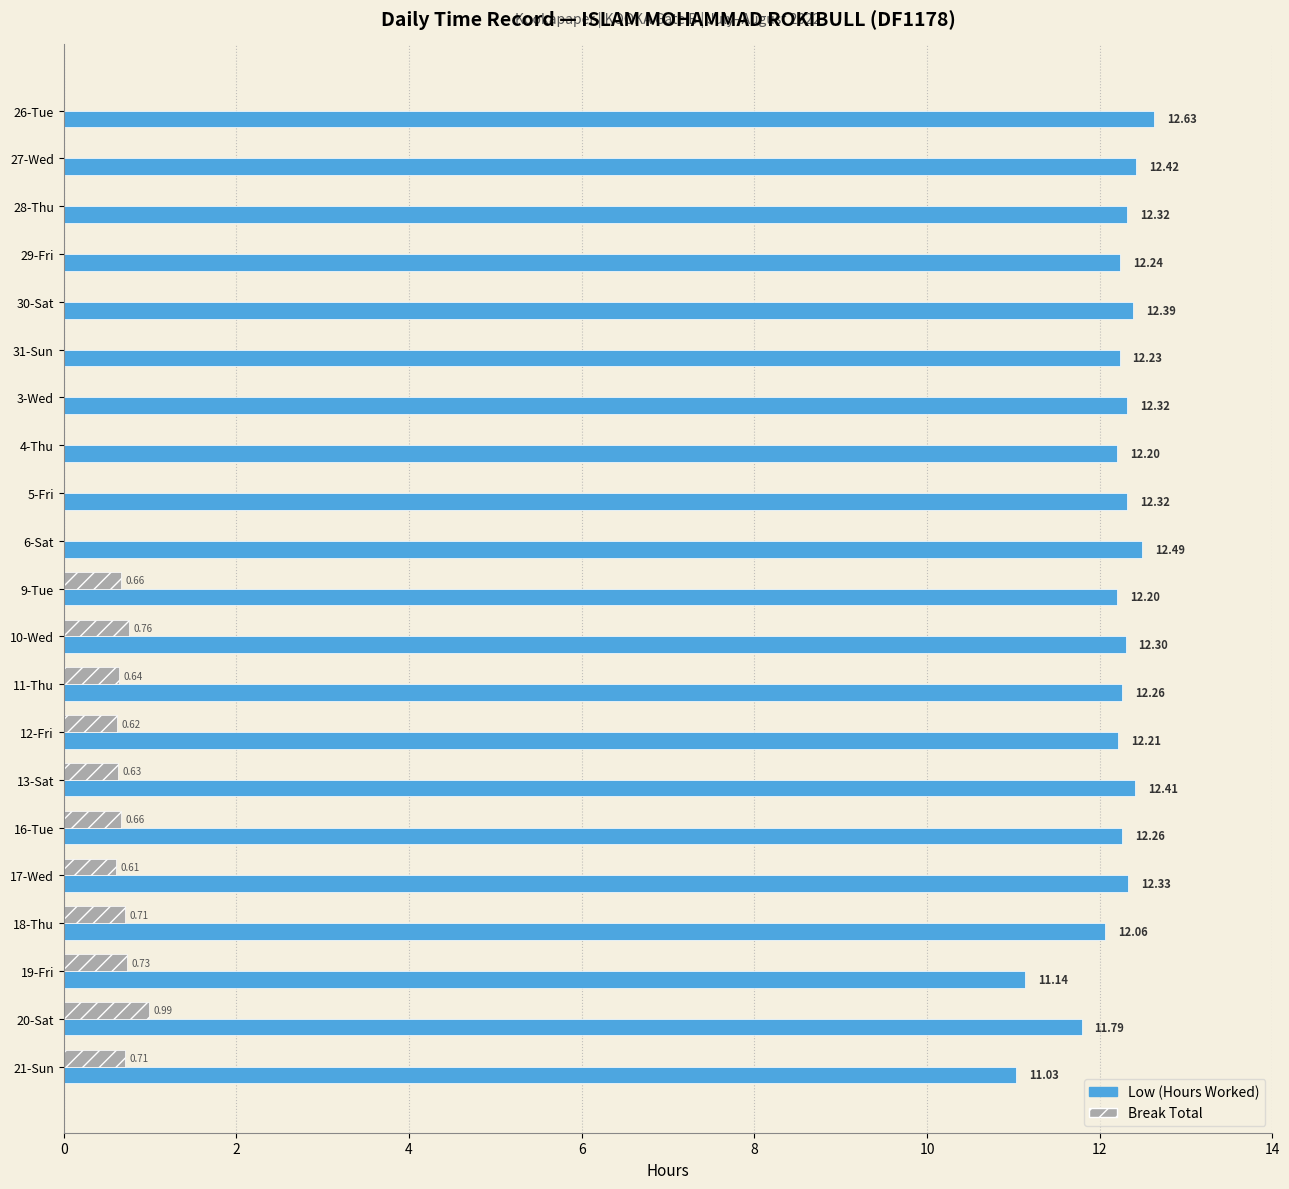

What is the sum of all Low (Hours Worked) values?

255.6